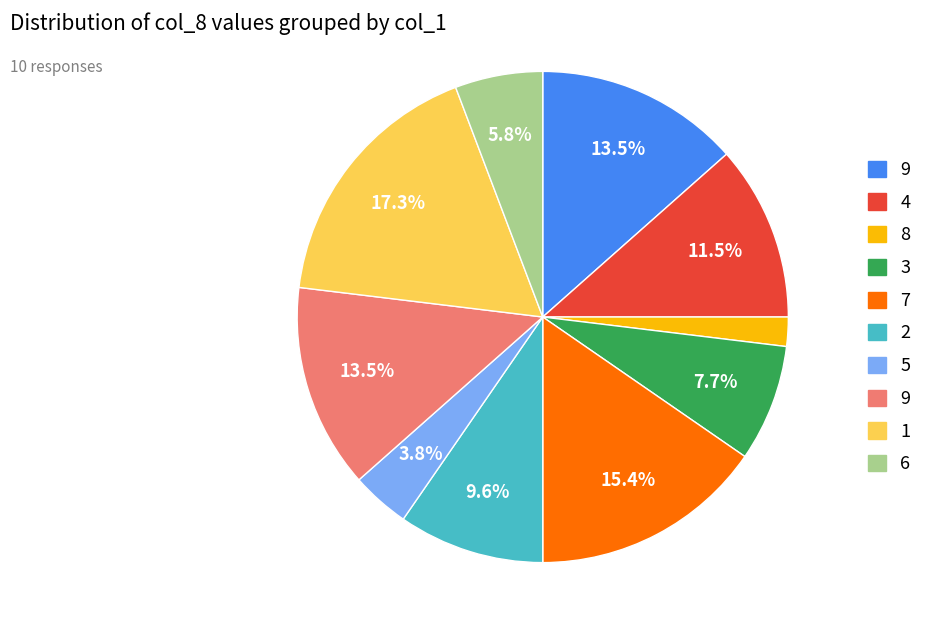

Is there a majority slice in this chart?

No